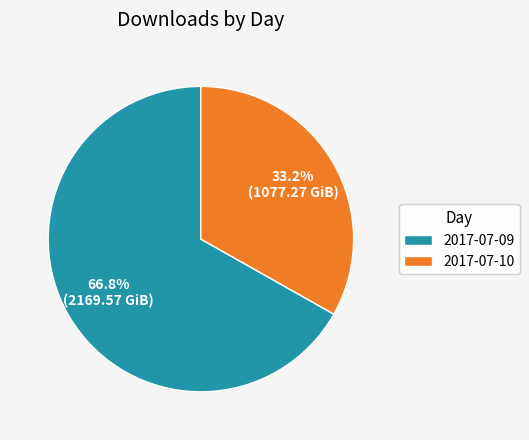

The 2017-07-09 slice represents 57% of the pie. True or false?

False